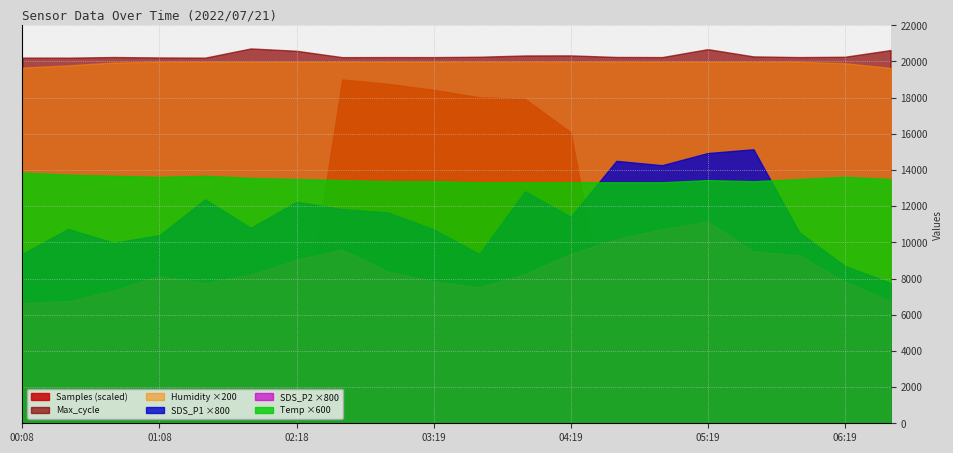

True or false: Samples and SDS_P1 cross at least once.

False